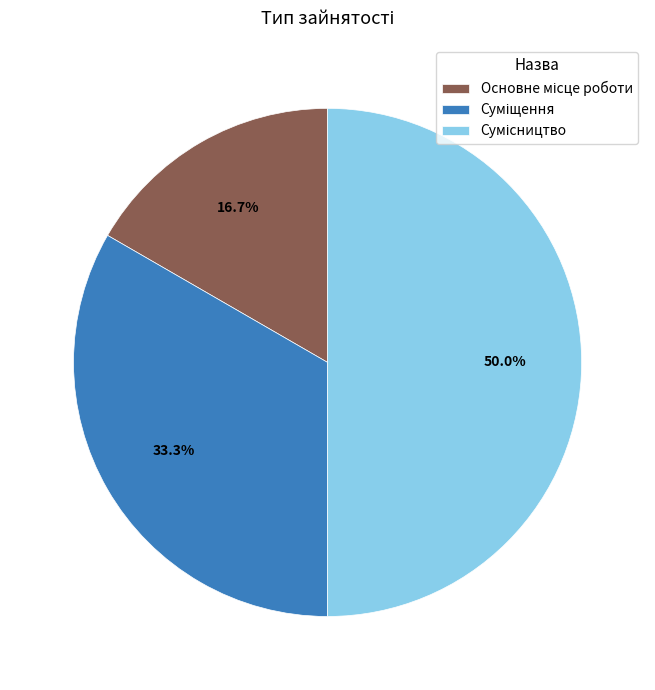

How many slices are in this pie chart?

3